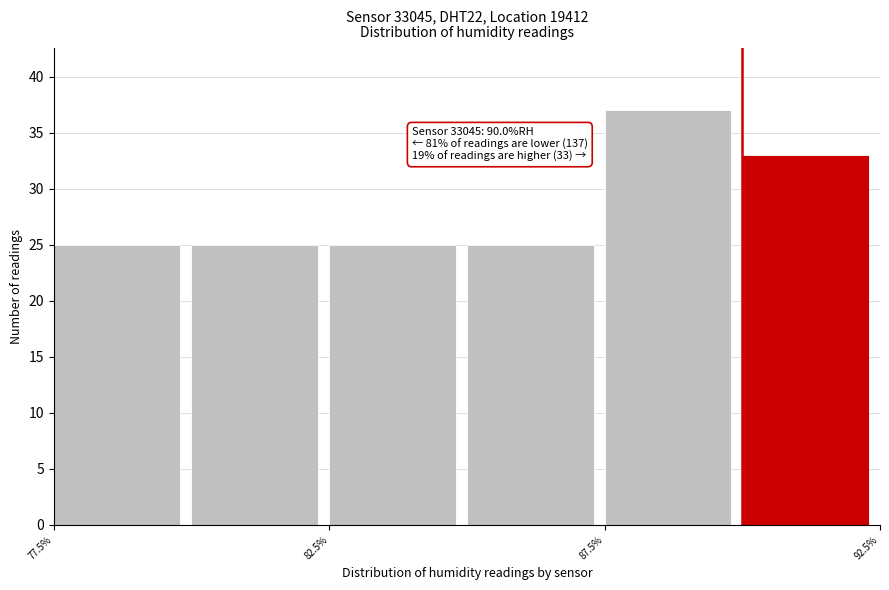

Over which range of the x-axis is the bar tallest?

87.5 to 90.0